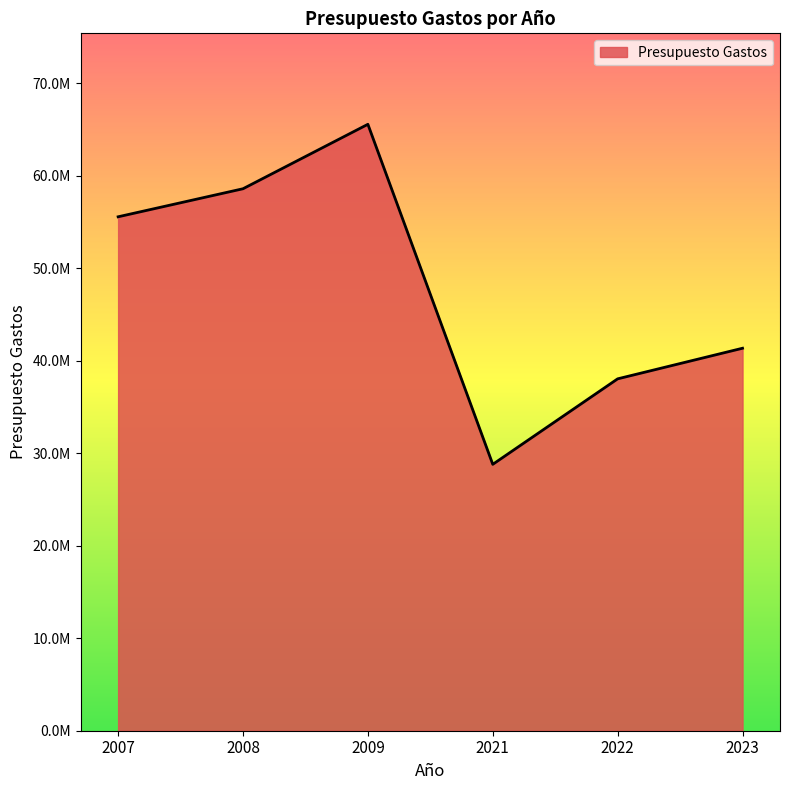

List the labels in order of value, largest first.

2009, 2008, 2007, 2023, 2022, 2021